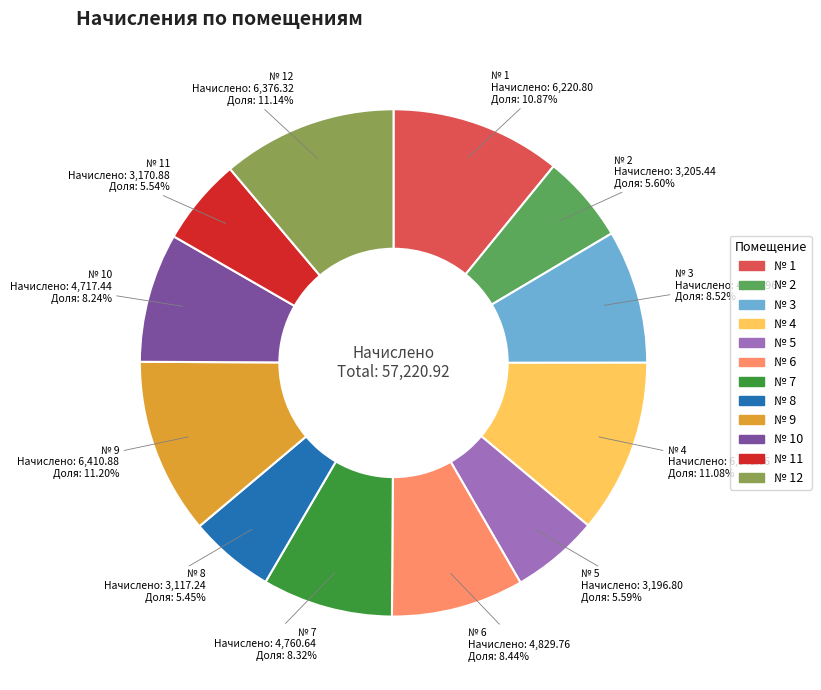

To the nearest percent, what is the combined percentage of № 9 and № 12?

22%